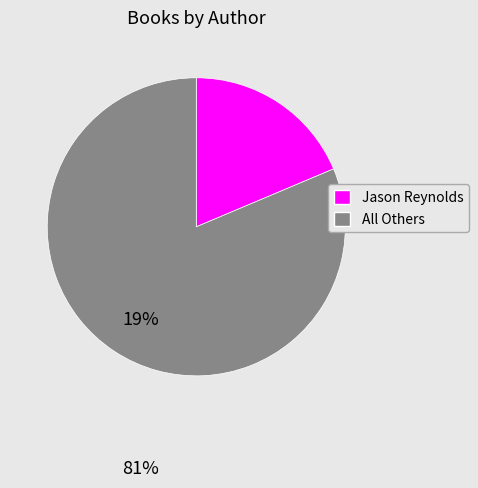

Rank the categories by value from highest to lowest.

All Others, Jason Reynolds